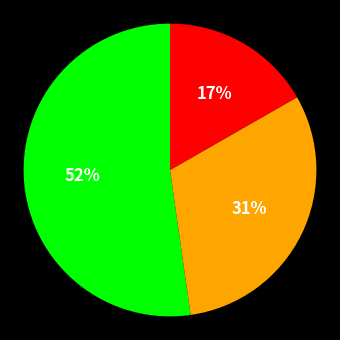

To the nearest percent, what is the average slice percentage?

33%